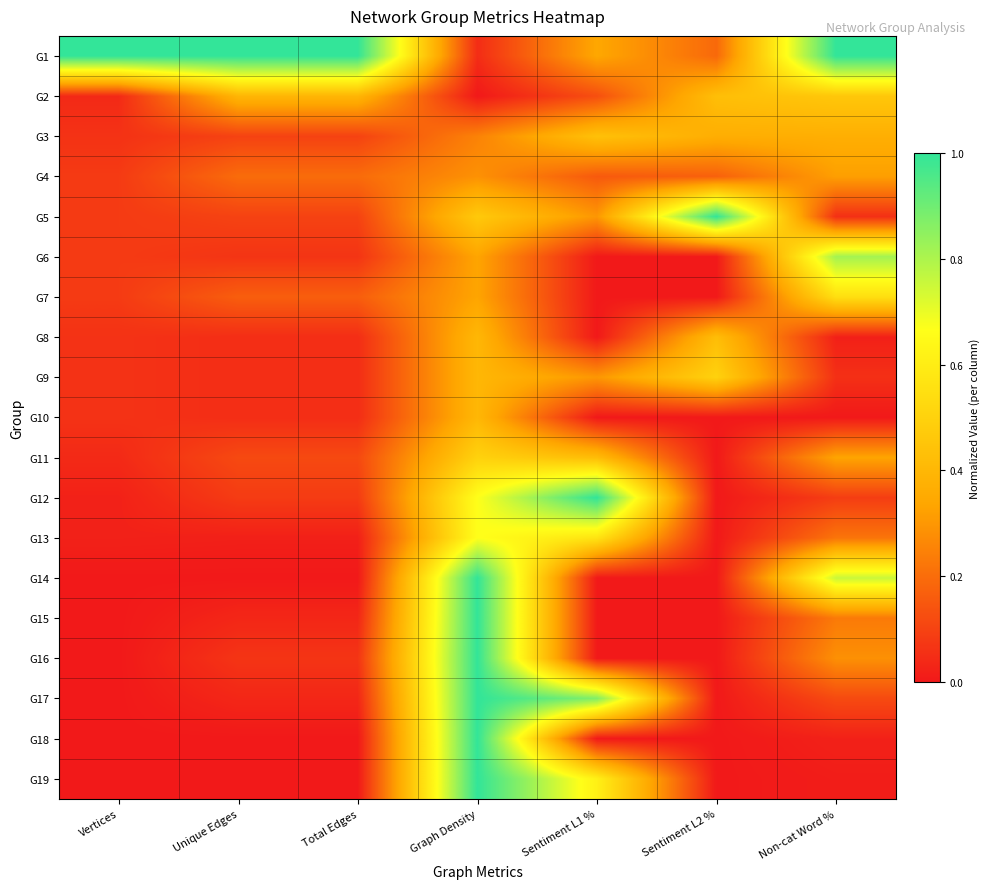

Reading left to right, what are all the values shown in this chart?

G1: Vertices=1.0	Unique Edges=1.0	Total Edges=1.0	Graph Density=0.0	Sentiment L1 %=0.3	Sentiment L2 %=0.2	Non-cat Word %=1.0
G2: Vertices=0.0	Unique Edges=0.4	Total Edges=0.4	Graph Density=0.0	Sentiment L1 %=0.1	Sentiment L2 %=0.4	Non-cat Word %=0.5
G3: Vertices=0.1	Unique Edges=0.1	Total Edges=0.1	Graph Density=0.2	Sentiment L1 %=0.4	Sentiment L2 %=0.4	Non-cat Word %=0.4
G4: Vertices=0.1	Unique Edges=0.2	Total Edges=0.2	Graph Density=0.3	Sentiment L1 %=0.2	Sentiment L2 %=0.2	Non-cat Word %=0.3
G5: Vertices=0.1	Unique Edges=0.1	Total Edges=0.1	Graph Density=0.5	Sentiment L1 %=0.3	Sentiment L2 %=1.0	Non-cat Word %=0.1
G6: Vertices=0.1	Unique Edges=0.1	Total Edges=0.1	Graph Density=0.3	Sentiment L1 %=0.0	Sentiment L2 %=0.0	Non-cat Word %=0.8
G7: Vertices=0.1	Unique Edges=0.2	Total Edges=0.2	Graph Density=0.3	Sentiment L1 %=0.0	Sentiment L2 %=0.0	Non-cat Word %=0.5
G8: Vertices=0.1	Unique Edges=0.0	Total Edges=0.0	Graph Density=0.4	Sentiment L1 %=0.0	Sentiment L2 %=0.4	Non-cat Word %=0.0
G9: Vertices=0.1	Unique Edges=0.0	Total Edges=0.0	Graph Density=0.4	Sentiment L1 %=0.3	Sentiment L2 %=0.5	Non-cat Word %=0.1
G10: Vertices=0.1	Unique Edges=0.0	Total Edges=0.0	Graph Density=0.4	Sentiment L1 %=0.0	Sentiment L2 %=0.0	Non-cat Word %=0.0
G11: Vertices=0.0	Unique Edges=0.1	Total Edges=0.1	Graph Density=0.5	Sentiment L1 %=0.4	Sentiment L2 %=0.0	Non-cat Word %=0.3
G12: Vertices=0.0	Unique Edges=0.1	Total Edges=0.1	Graph Density=0.7	Sentiment L1 %=1.0	Sentiment L2 %=0.0	Non-cat Word %=0.1
G13: Vertices=0.0	Unique Edges=0.0	Total Edges=0.0	Graph Density=0.7	Sentiment L1 %=0.6	Sentiment L2 %=0.0	Non-cat Word %=0.2
G14: Vertices=0.0	Unique Edges=0.0	Total Edges=0.0	Graph Density=1.0	Sentiment L1 %=0.0	Sentiment L2 %=0.0	Non-cat Word %=0.8
G15: Vertices=0.0	Unique Edges=0.0	Total Edges=0.0	Graph Density=1.0	Sentiment L1 %=0.0	Sentiment L2 %=0.0	Non-cat Word %=0.2
G16: Vertices=0.0	Unique Edges=0.1	Total Edges=0.1	Graph Density=1.0	Sentiment L1 %=0.0	Sentiment L2 %=0.0	Non-cat Word %=0.3
G17: Vertices=0.0	Unique Edges=0.0	Total Edges=0.0	Graph Density=1.0	Sentiment L1 %=0.9	Sentiment L2 %=0.0	Non-cat Word %=0.1
G18: Vertices=0.0	Unique Edges=0.0	Total Edges=0.0	Graph Density=1.0	Sentiment L1 %=0.0	Sentiment L2 %=0.0	Non-cat Word %=0.0
G19: Vertices=0.0	Unique Edges=0.0	Total Edges=0.0	Graph Density=1.0	Sentiment L1 %=0.6	Sentiment L2 %=0.0	Non-cat Word %=0.0